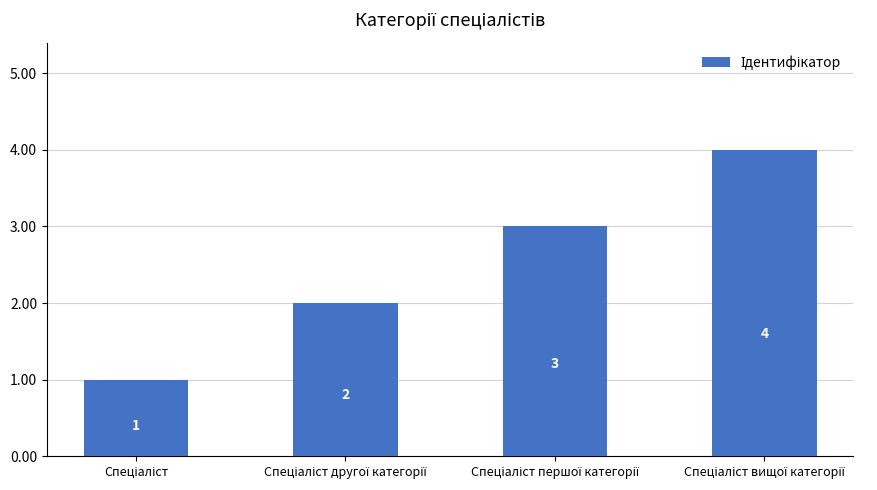

What is the sum of all values?

10